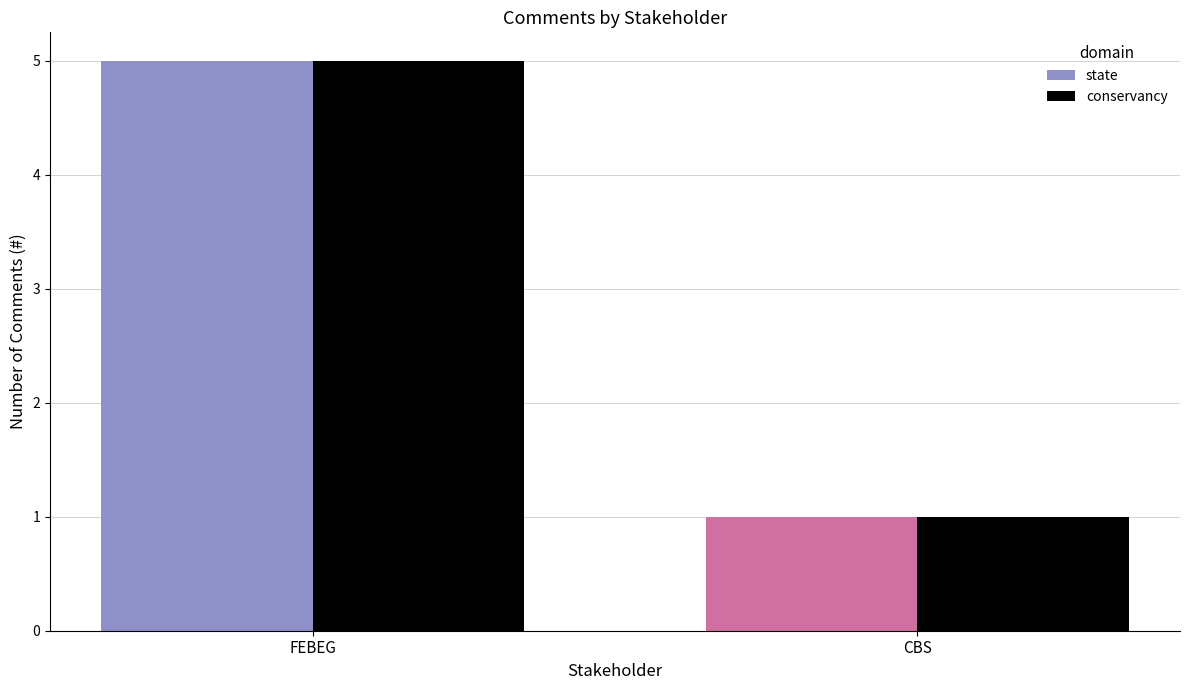

Is it true that state equals 1 at 2?

False